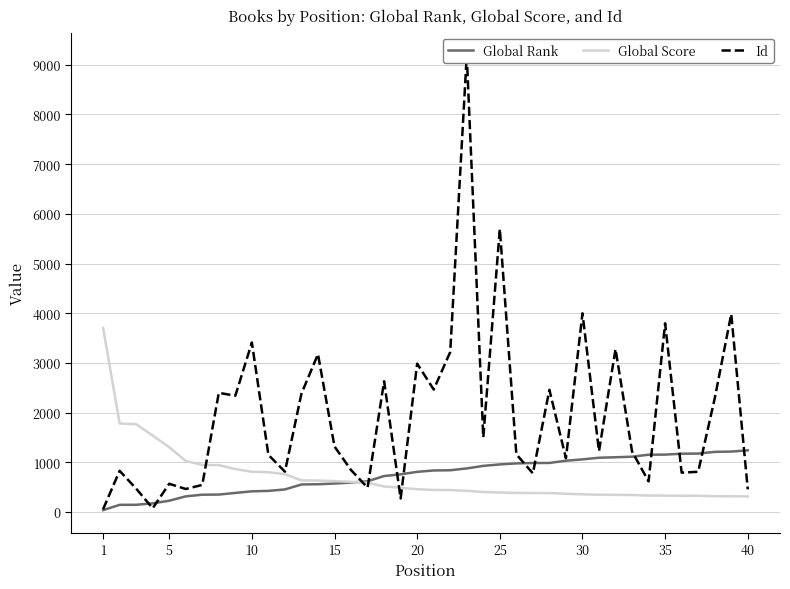

What is the sum of all Global Score values?

28072